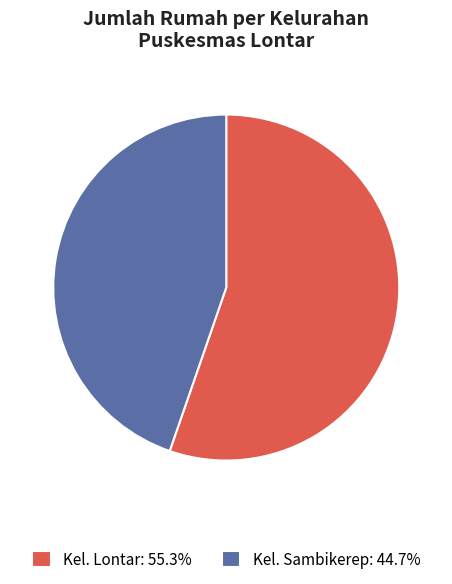

Is there any slice that represents more than half of the pie?

Yes